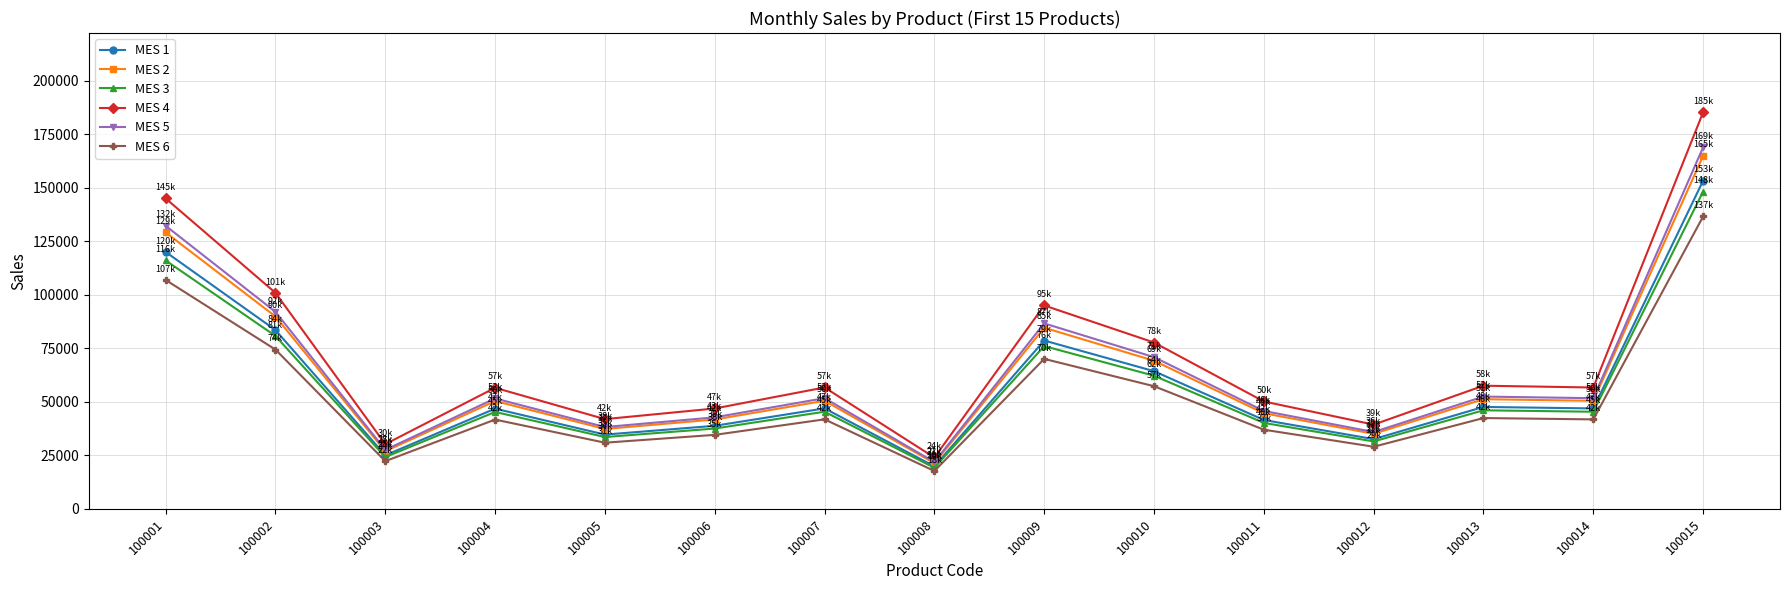

What is the average value of the MES 4 series?

70913.5